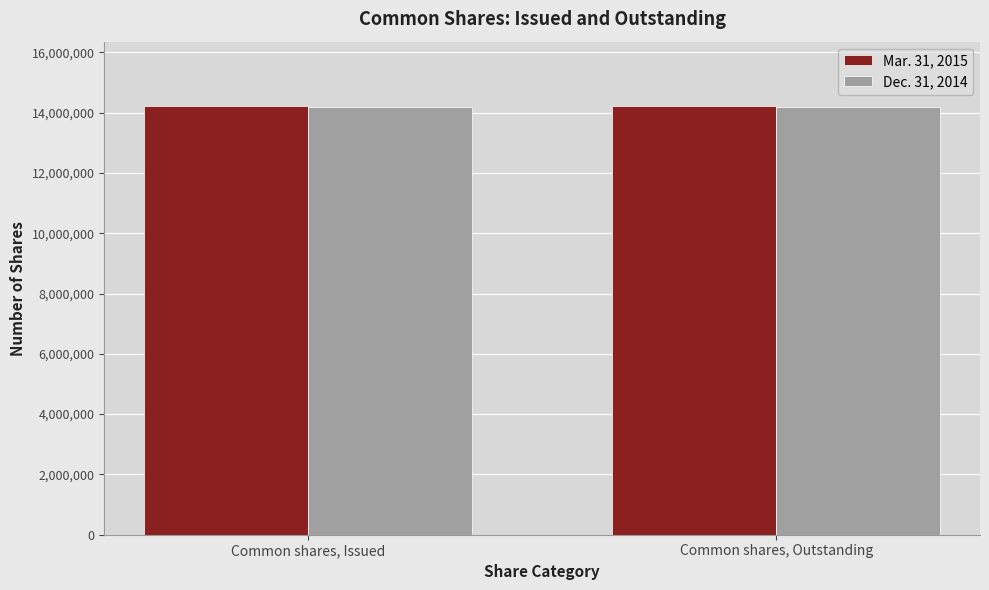

What is the sum of the Dec. 31, 2014 values at Common shares, Outstanding and Common shares, Issued?

28362666